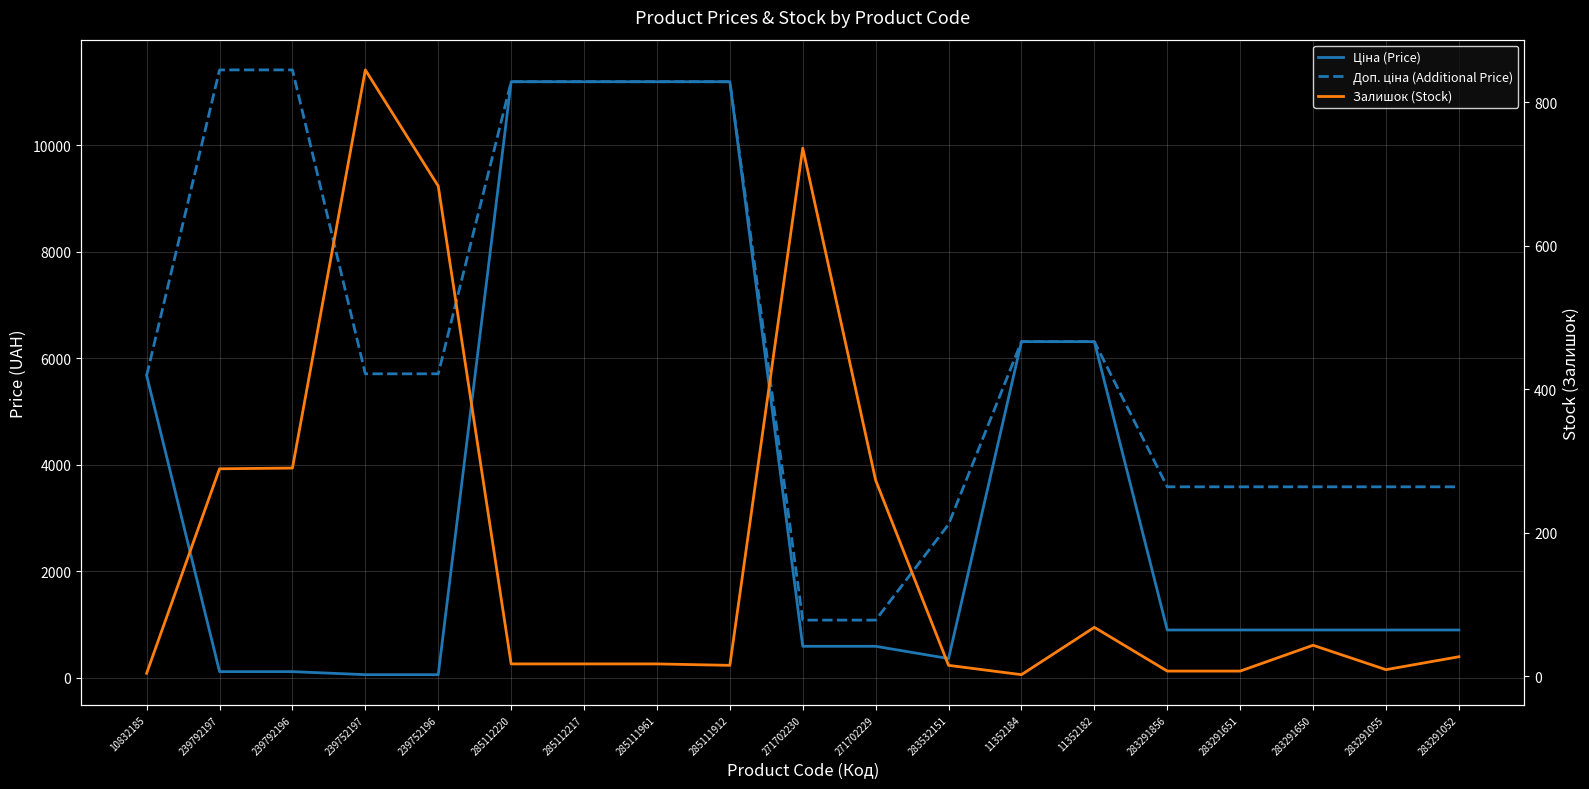

Where is Залишок (Stock) nearest to the value 423?

239792196